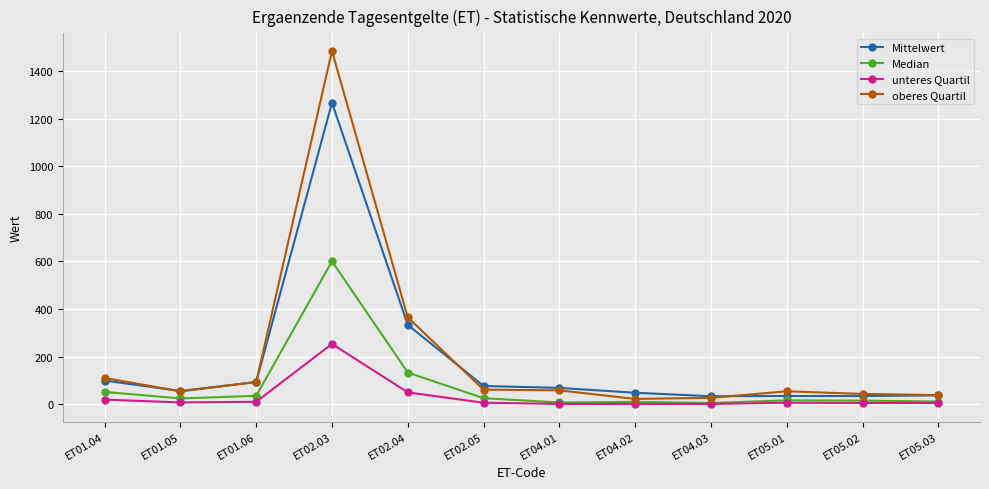

Rank the series by their maximum value, from lowest to highest.

unteres Quartil, Median, Mittelwert, oberes Quartil